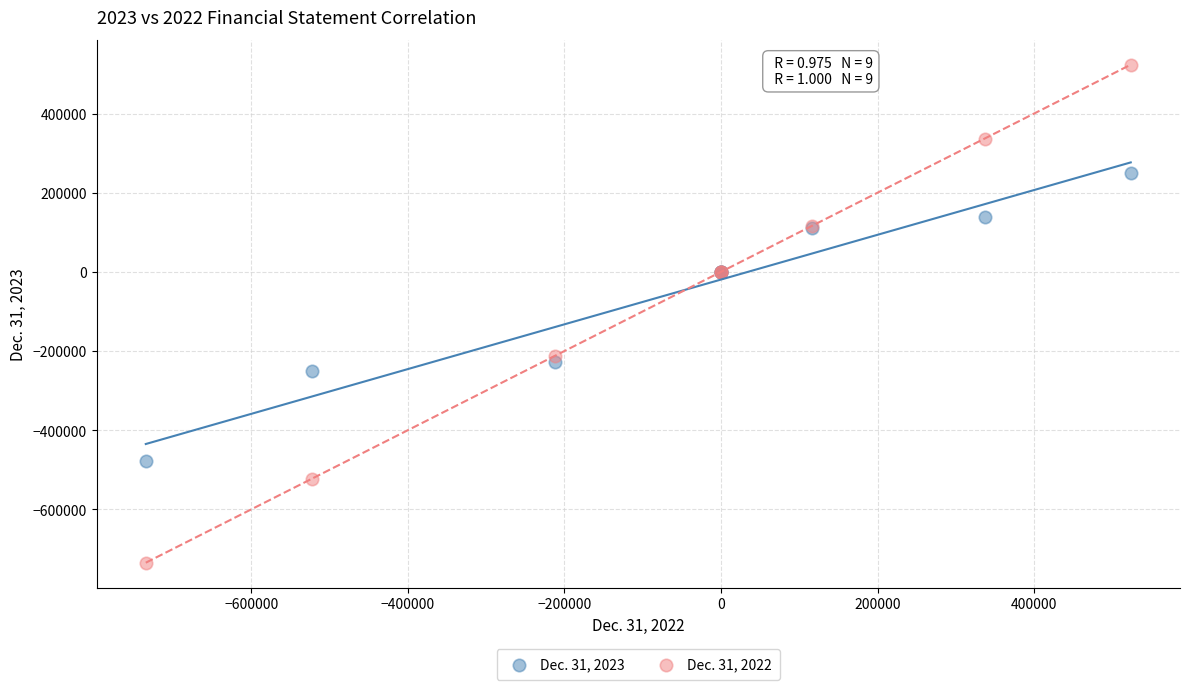

Which series reaches the maximum Y coordinate?

Dec. 31, 2022